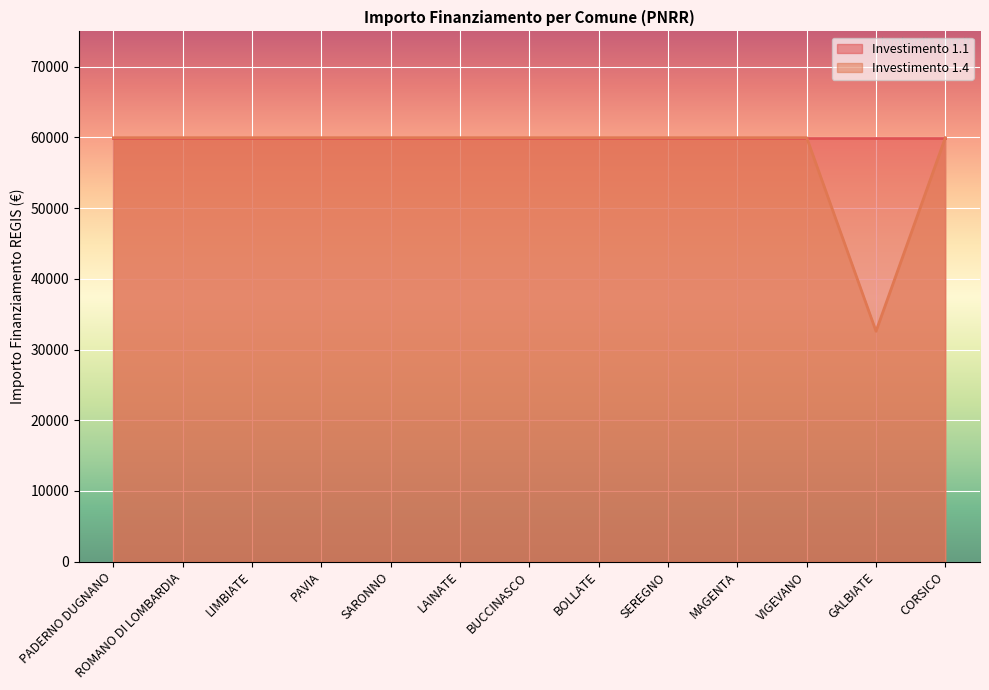

Is it true that the value at ROMANO DI LOMBARDIA is 101716?

False